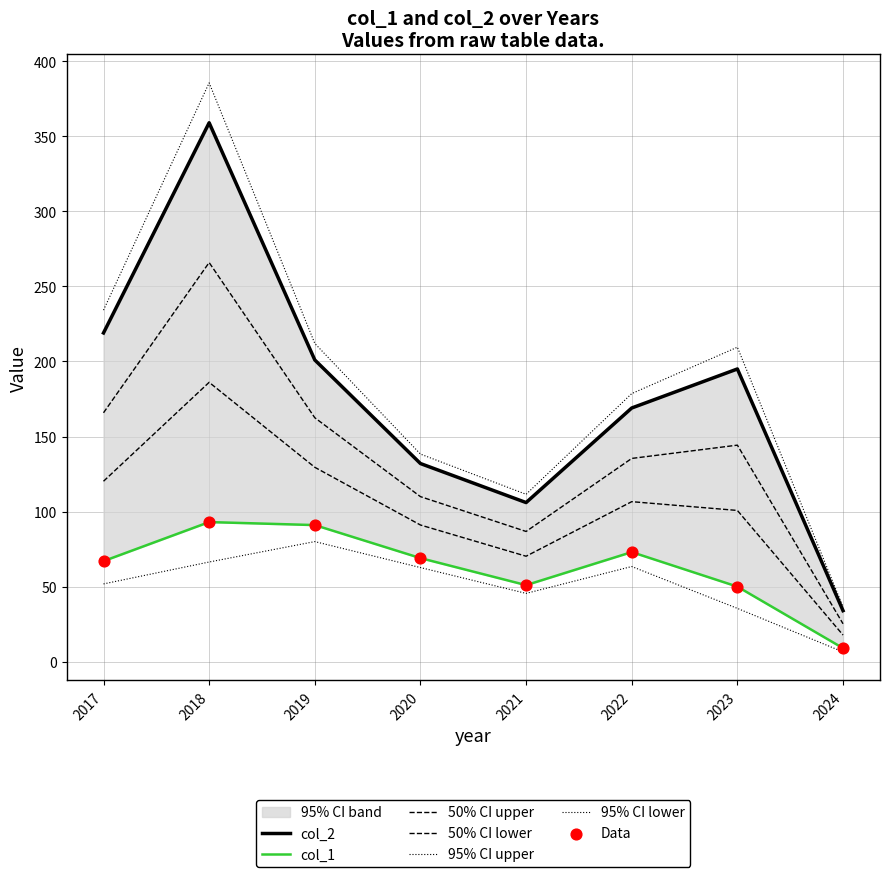

Which series has the largest total across all categories?

col_2